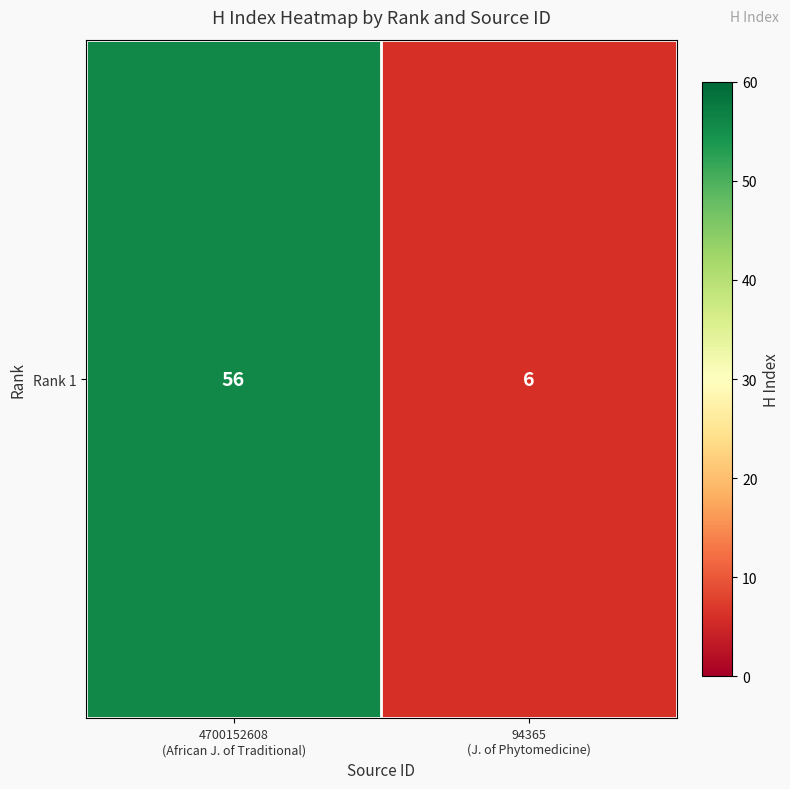

Rank the categories by value from highest to lowest.

4700152608
(African J. of Traditional), 94365
(J. of Phytomedicine)